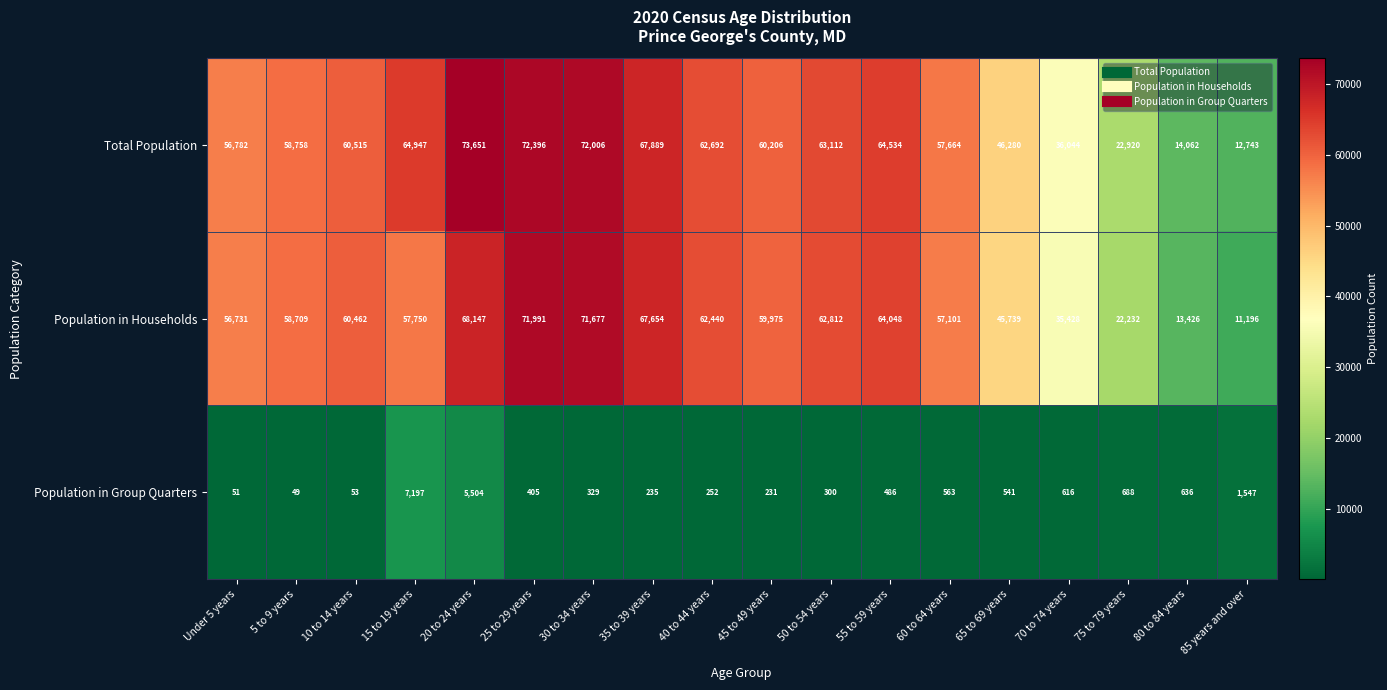

Is it true that Population in Households equals 124425 at 30 to 34 years?

False